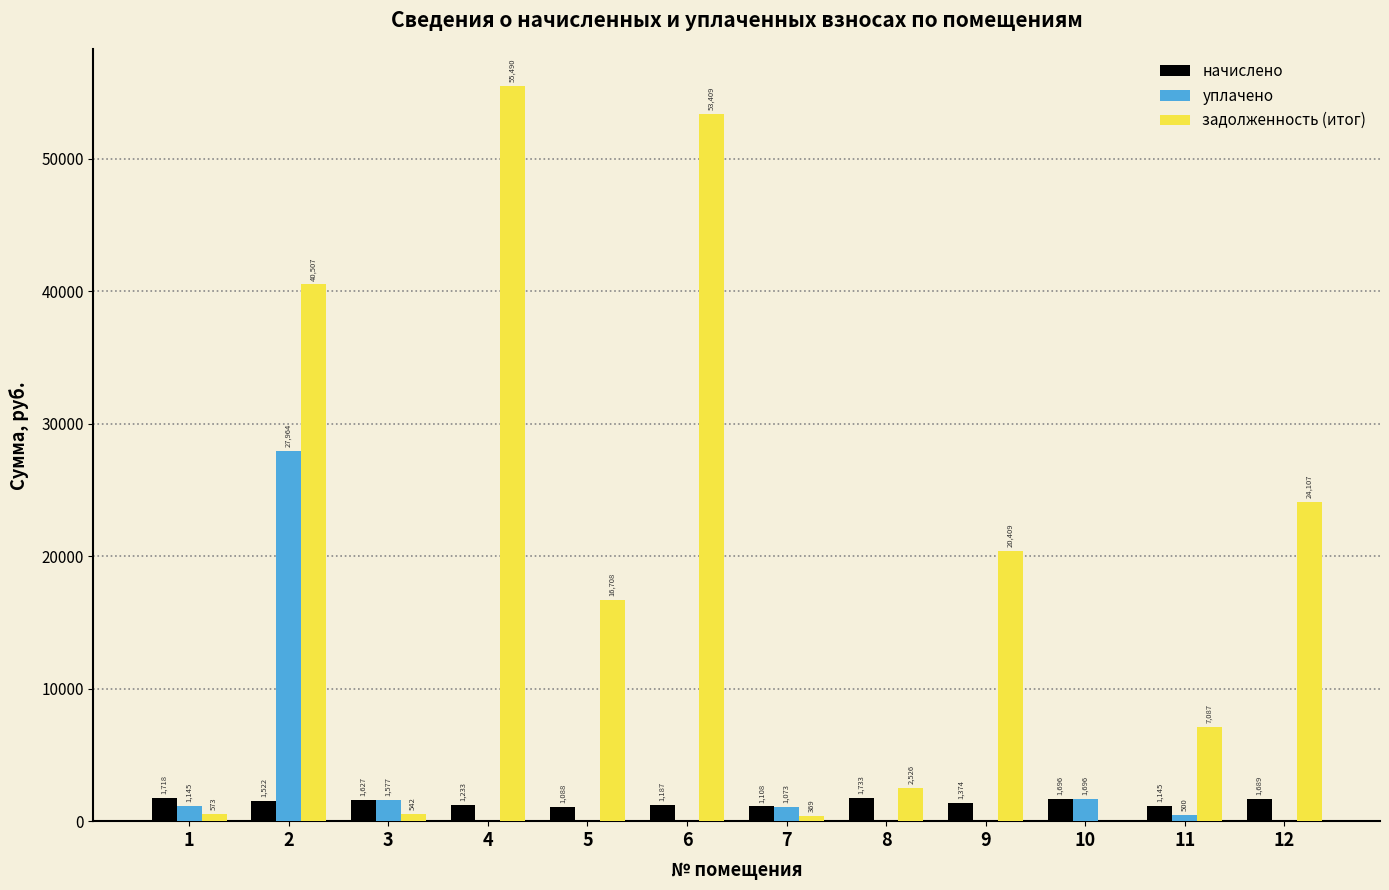

What is the average value of the задолженность (итог) series?

18477.3